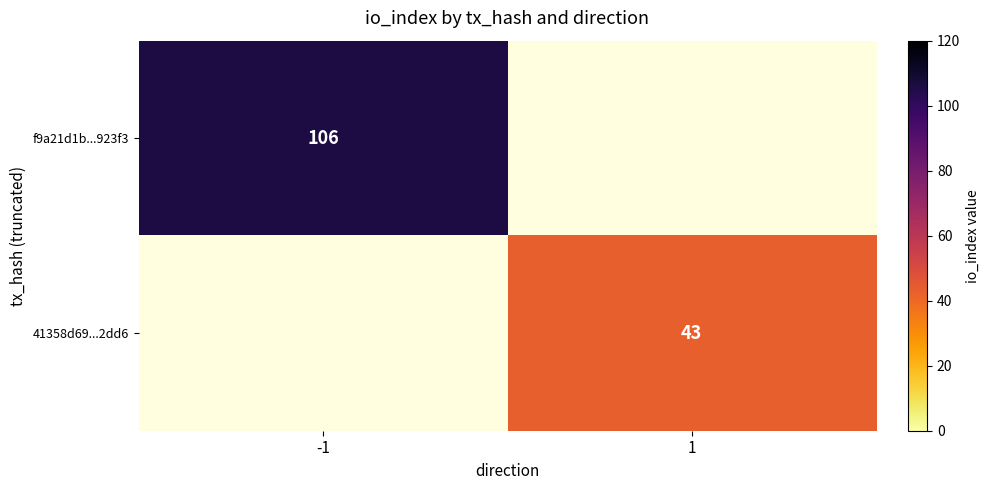

How many categories are shown in the chart?

2